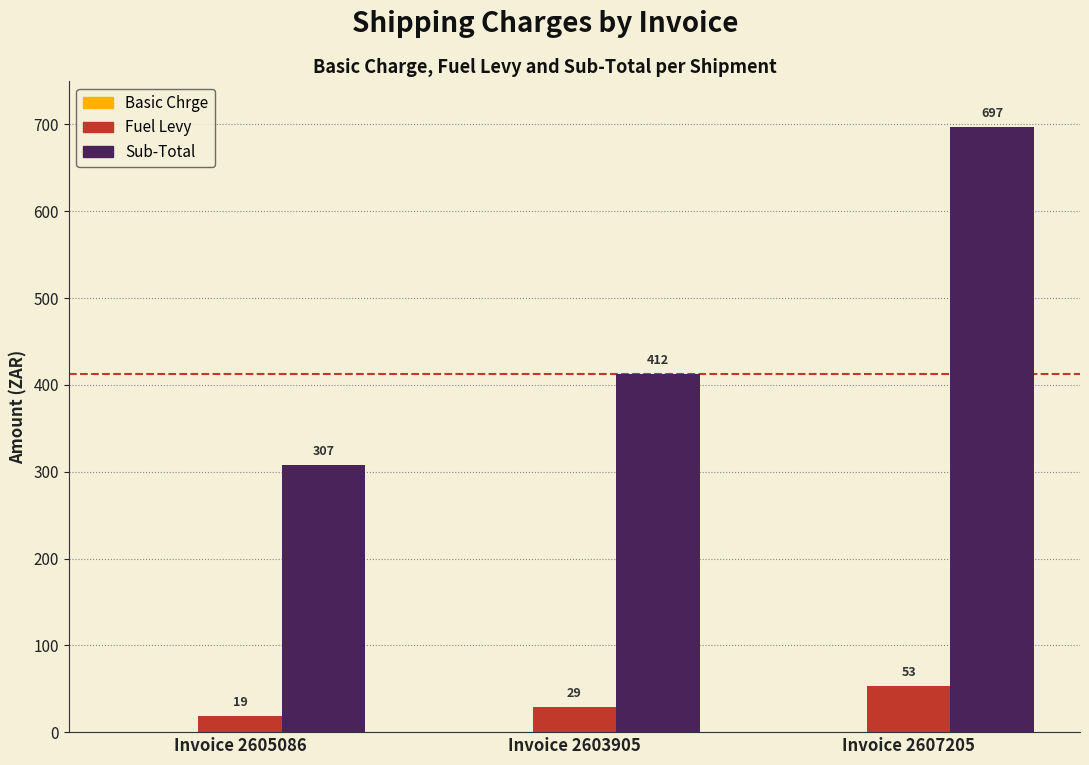

At which category does the chart reach its minimum across all series?

Invoice 2605086